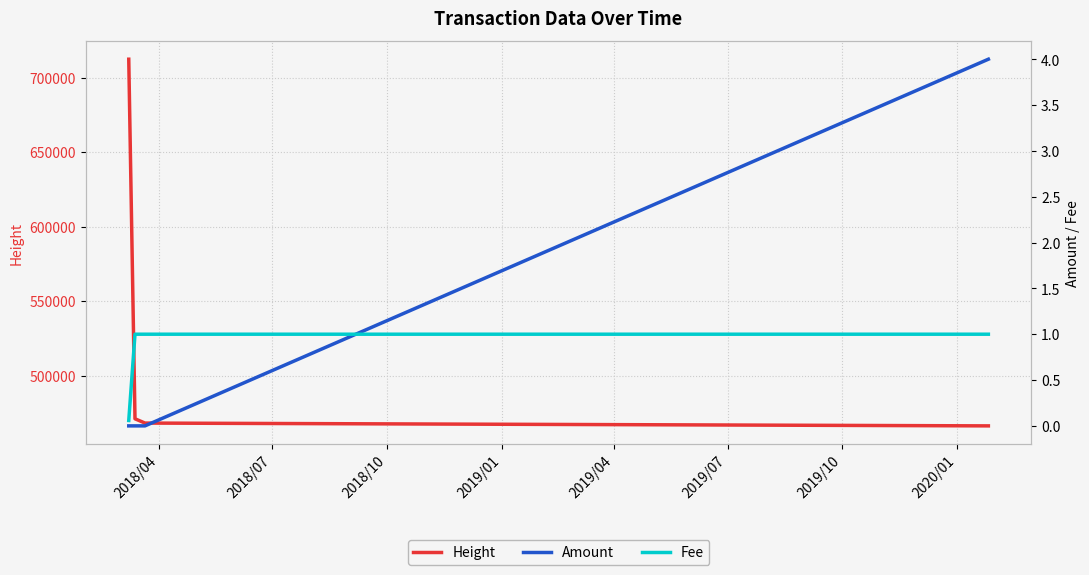

How many data points in Amount are above 0?

1